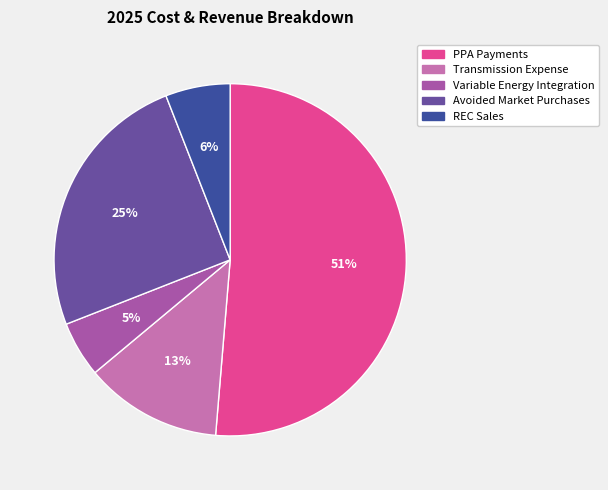

To the nearest percent, what is the combined percentage of Avoided Market Purchases and PPA Payments?

76%